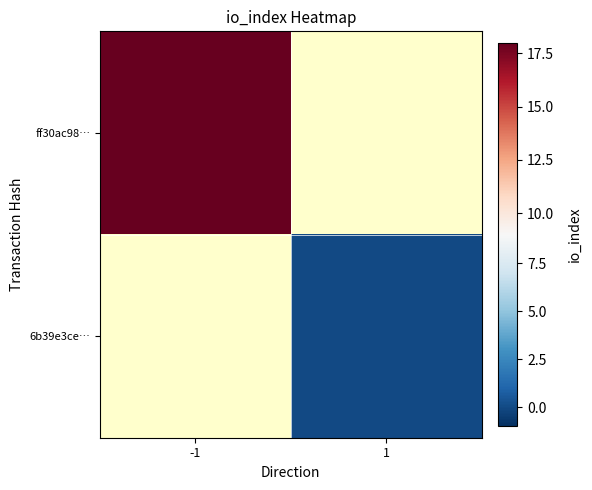

Which series has the widest spread of values?

ff30ac98…